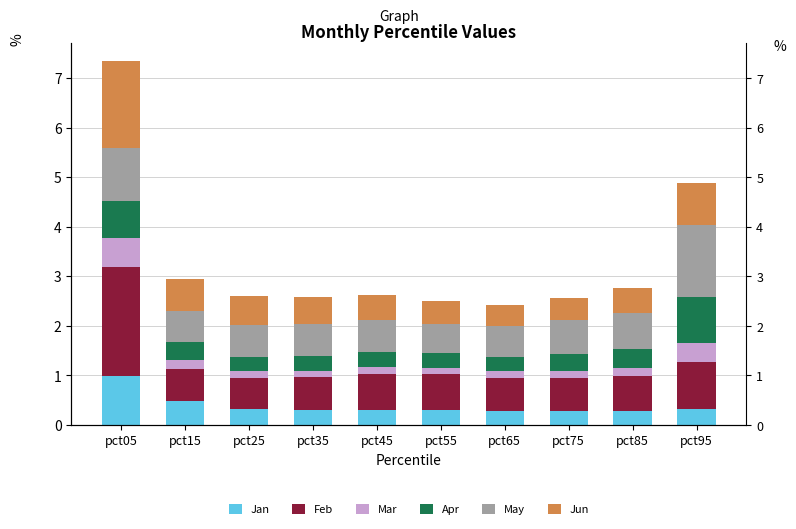

Rank the categories by Feb value from highest to lowest.

pct05, pct95, pct45, pct55, pct85, pct75, pct65, pct35, pct15, pct25